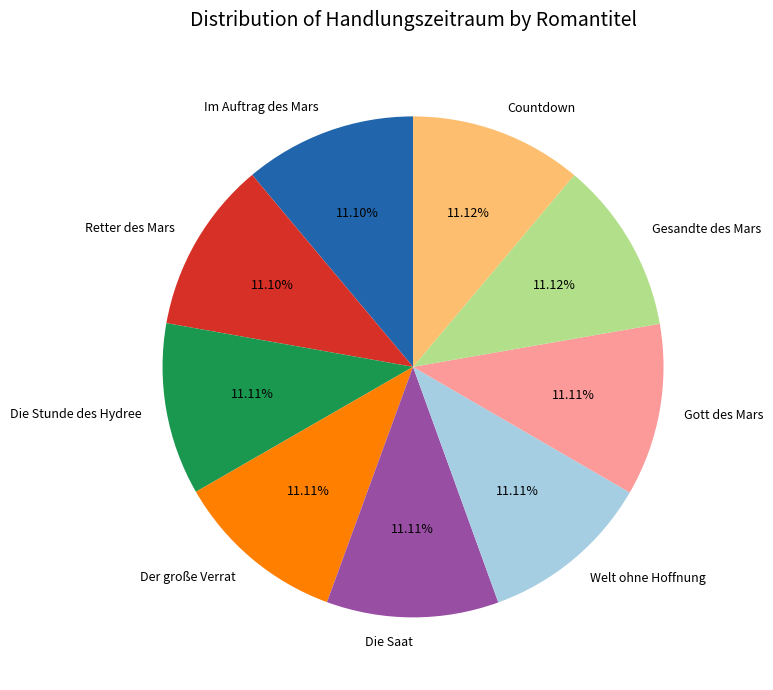

Approximately how many times larger is the value at Die Saat compared to Gott des Mars?

1.0